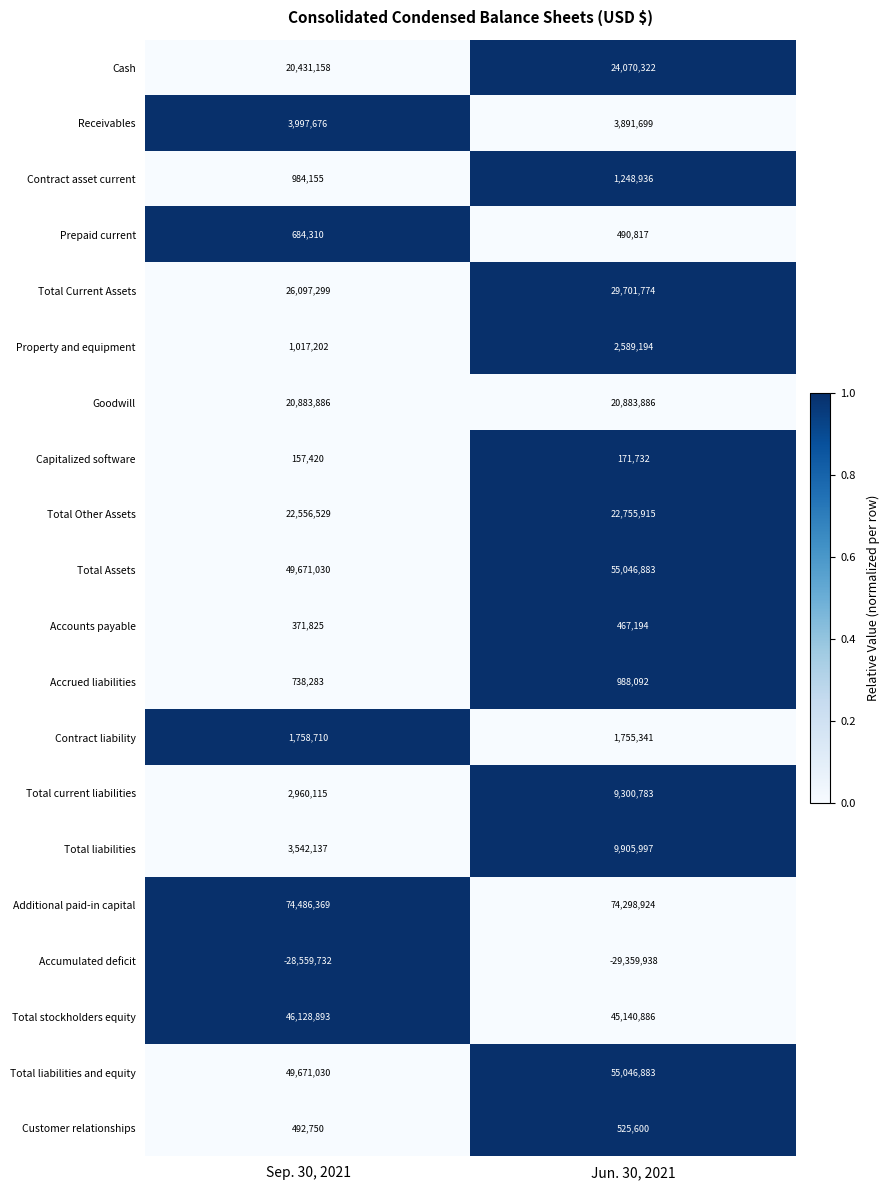

Which series has the largest total across all categories?

Additional paid-in capital